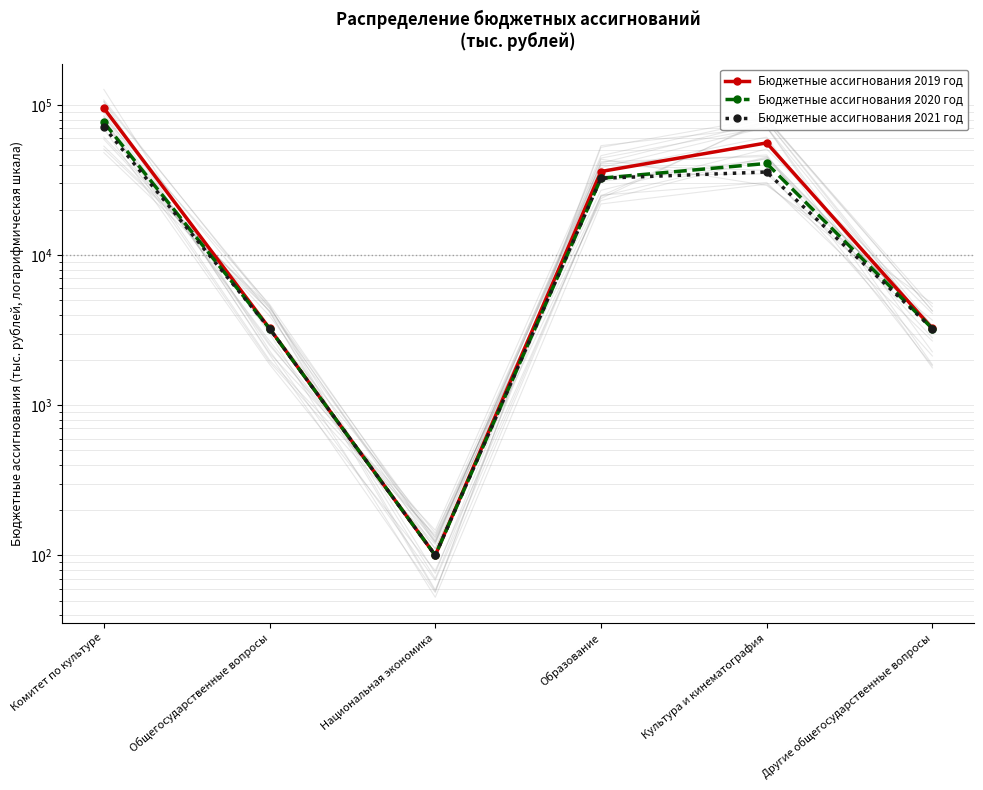

What is the sum of all Бюджетные ассигнования 2020 год values?

156445.4